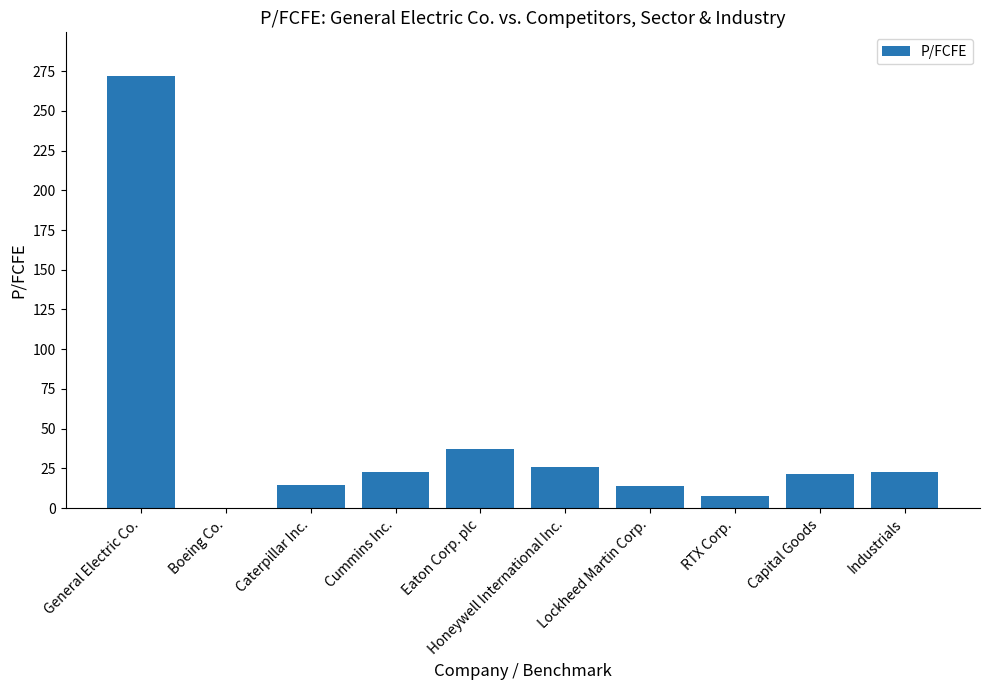

Which category has the highest value across all series?

General Electric Co.